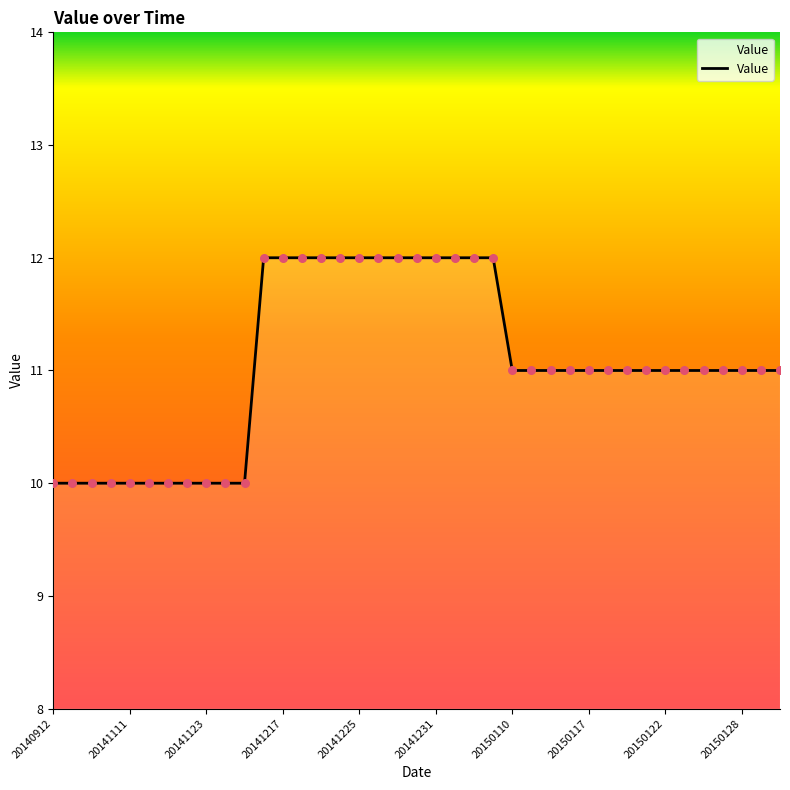

What is the greatest value displayed?

12